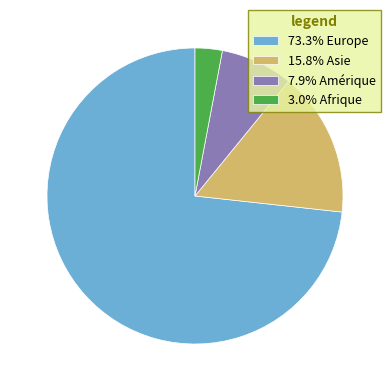

Count the number of slices in the pie.

4